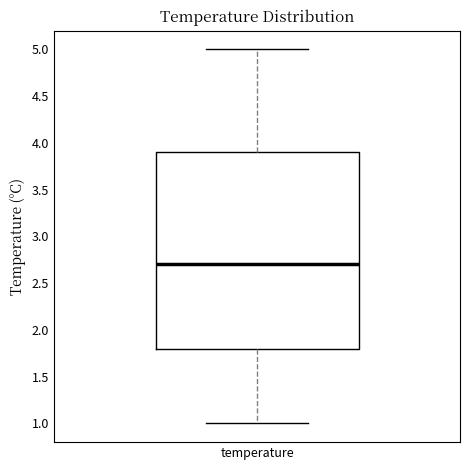

Where is the lower edge of the box for temperature on the y-axis? The values are not printed on the chart, so give them approximately, as read against the axis.

1.8